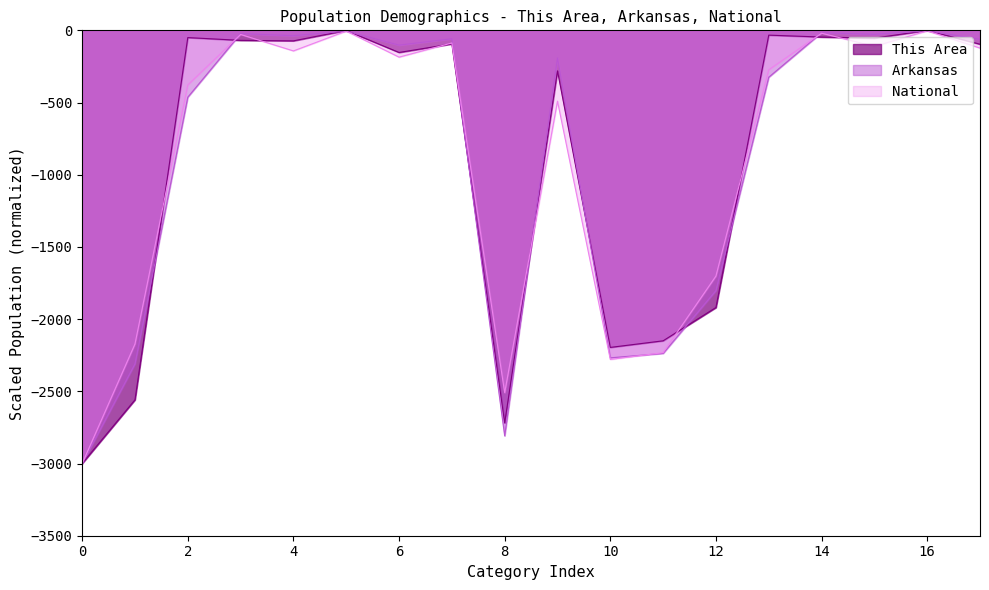

What is the average value of the This Area series?

-860.9